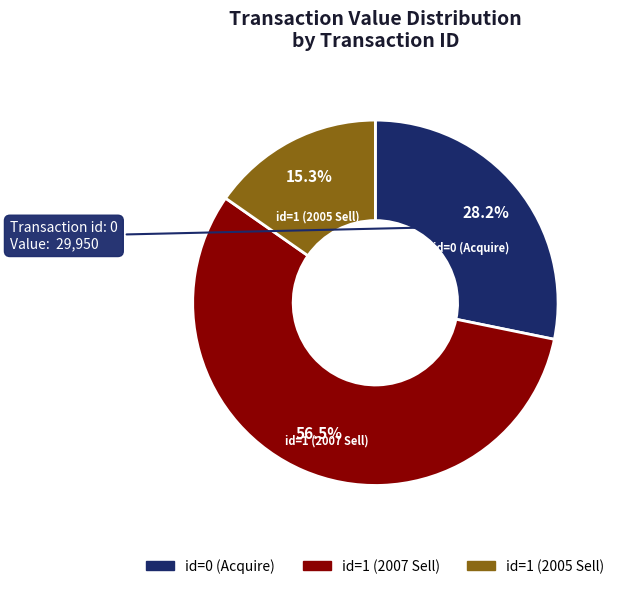

Does any single category account for the majority?

Yes